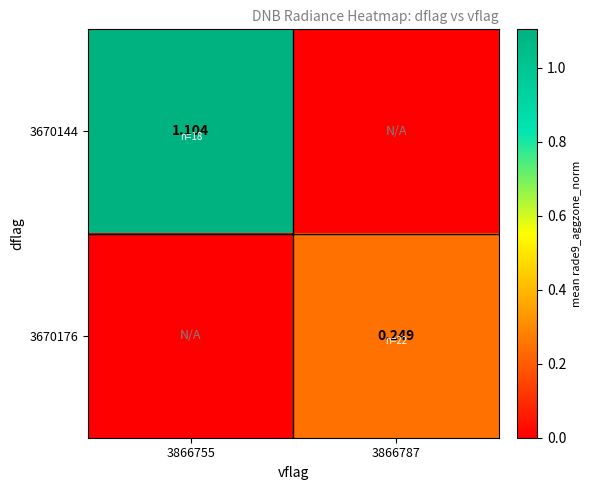

Is the value of 3670176 at 3866755 greater than the value of 3670144 at 3866755?

No